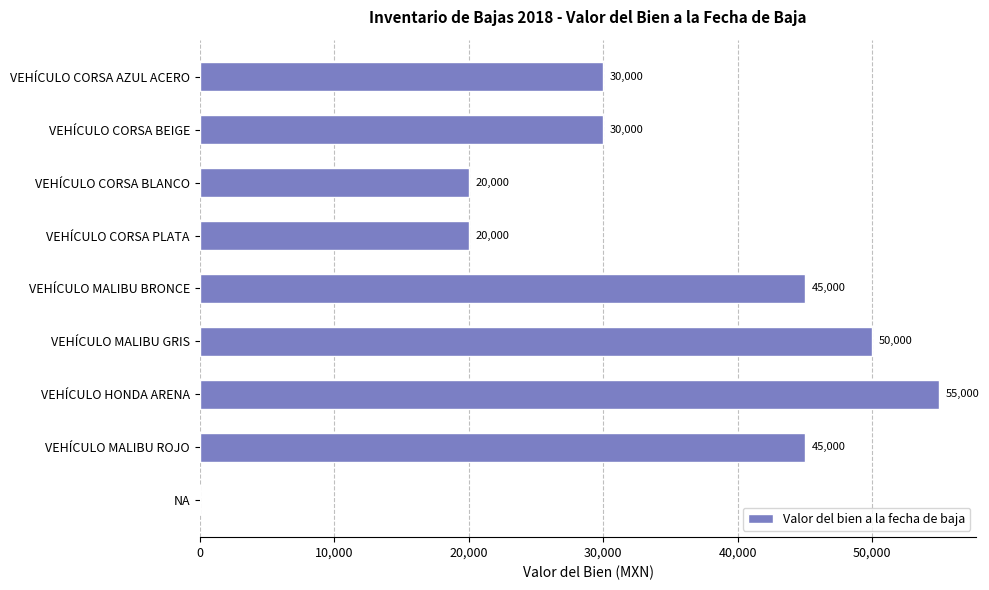

What is the sum of all values?

295000